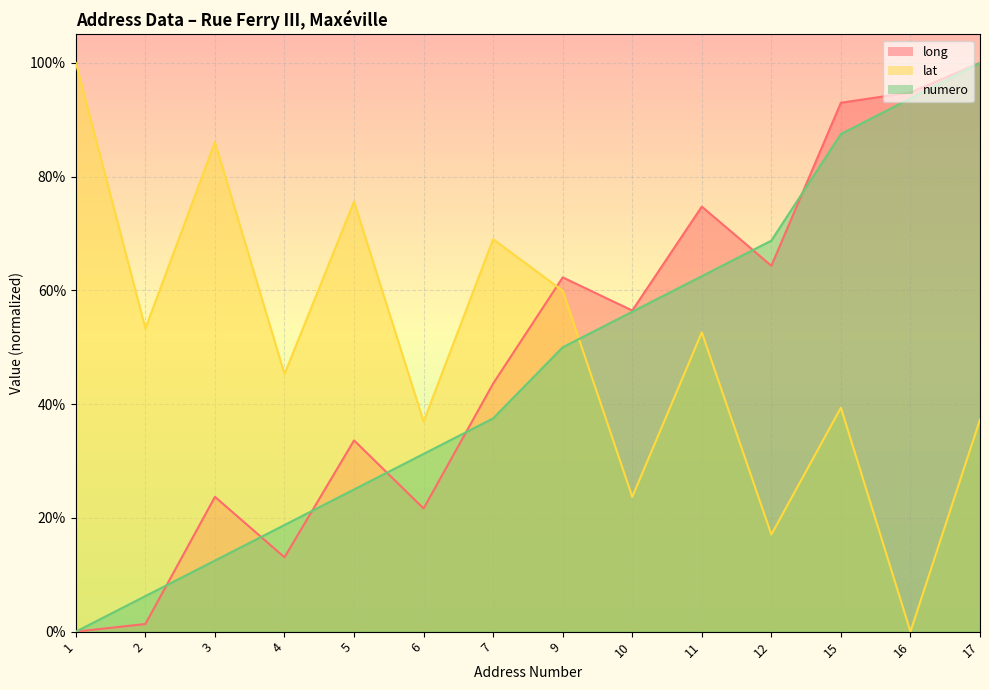

Reading left to right, list all the values displayed in this chart.

long: 1=0.0	2=0.0	3=0.2	4=0.1	5=0.3	6=0.2	7=0.4	9=0.6	10=0.6	11=0.7	12=0.6	15=0.9	16=0.9	17=1.0
lat: 1=1.0	2=0.5	3=0.9	4=0.5	5=0.8	6=0.4	7=0.7	9=0.6	10=0.2	11=0.5	12=0.2	15=0.4	16=0.0	17=0.4
numero: 1=0.0	2=0.1	3=0.1	4=0.2	5=0.2	6=0.3	7=0.4	9=0.5	10=0.6	11=0.6	12=0.7	15=0.9	16=0.9	17=1.0